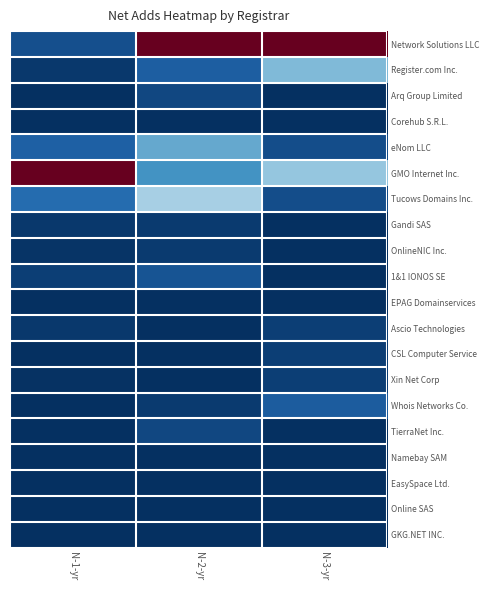

Reading left to right, transcribe all the data shown in this chart.

Network Solutions LLC: N-1-yr=0.1	N-2-yr=1.0	N-3-yr=1.0
Register.com Inc.: N-1-yr=0.0	N-2-yr=0.1	N-3-yr=0.3
Arq Group Limited: N-1-yr=0.0	N-2-yr=0.0	N-3-yr=0.0
Corehub S.R.L.: N-1-yr=0.0	N-2-yr=0.0	N-3-yr=0.0
eNom LLC: N-1-yr=0.1	N-2-yr=0.2	N-3-yr=0.1
GMO Internet Inc.: N-1-yr=1.0	N-2-yr=0.2	N-3-yr=0.3
Tucows Domains Inc.: N-1-yr=0.1	N-2-yr=0.3	N-3-yr=0.1
Gandi SAS: N-1-yr=0.0	N-2-yr=0.0	N-3-yr=0.0
OnlineNIC Inc.: N-1-yr=0.0	N-2-yr=0.0	N-3-yr=0.0
1&1 IONOS SE: N-1-yr=0.0	N-2-yr=0.1	N-3-yr=0.0
EPAG Domainservices: N-1-yr=0.0	N-2-yr=0.0	N-3-yr=0.0
Ascio Technologies: N-1-yr=0.0	N-2-yr=0.0	N-3-yr=0.0
CSL Computer Service: N-1-yr=0.0	N-2-yr=0.0	N-3-yr=0.0
Xin Net Corp: N-1-yr=0.0	N-2-yr=0.0	N-3-yr=0.0
Whois Networks Co.: N-1-yr=0.0	N-2-yr=0.0	N-3-yr=0.1
TierraNet Inc.: N-1-yr=0.0	N-2-yr=0.0	N-3-yr=0.0
Namebay SAM: N-1-yr=0.0	N-2-yr=0.0	N-3-yr=0.0
EasySpace Ltd.: N-1-yr=0.0	N-2-yr=0.0	N-3-yr=0.0
Online SAS: N-1-yr=0.0	N-2-yr=0.0	N-3-yr=0.0
GKG.NET INC.: N-1-yr=0.0	N-2-yr=0.0	N-3-yr=0.0